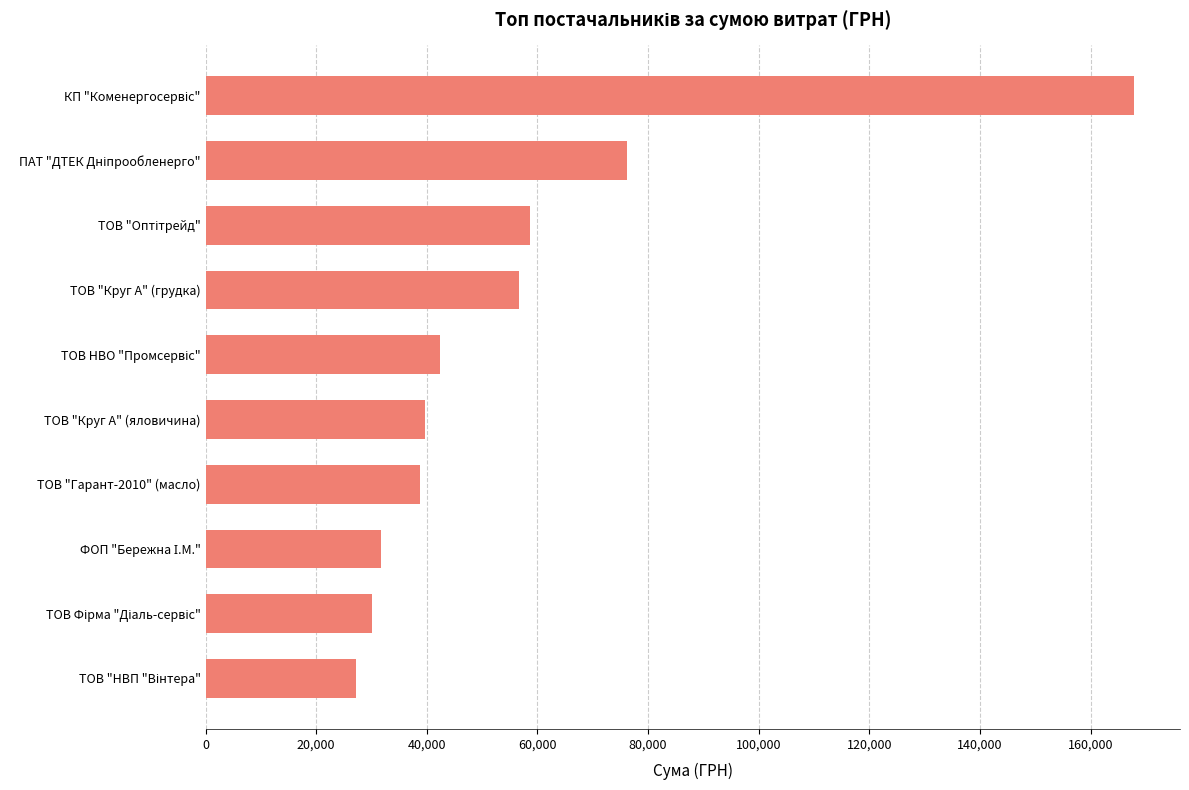

What is the difference between the maximum and minimum values?

140659.9